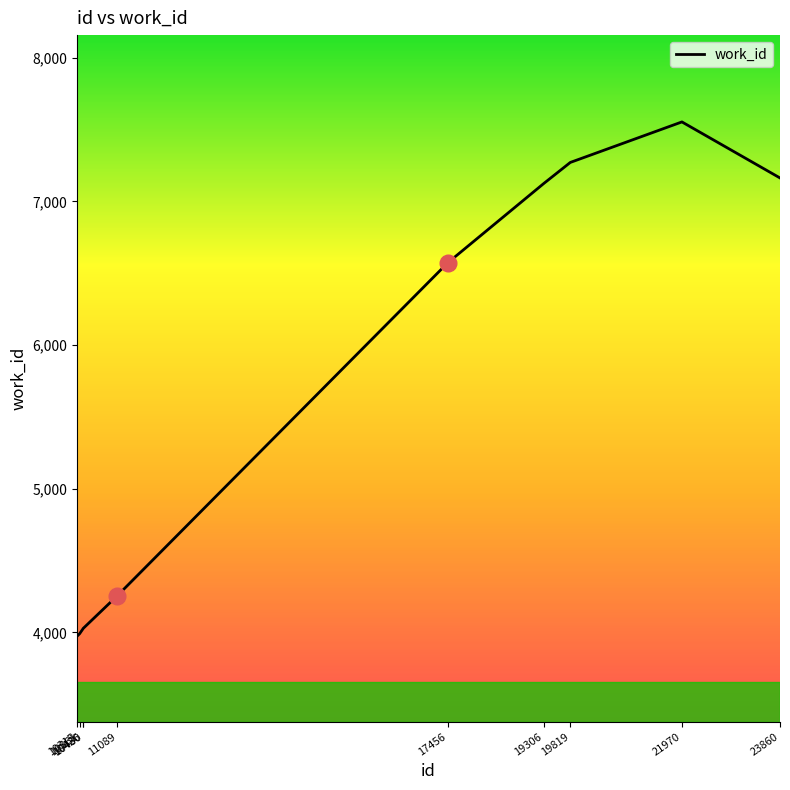

What is the sum of the values at 17456 and 10361?

10562